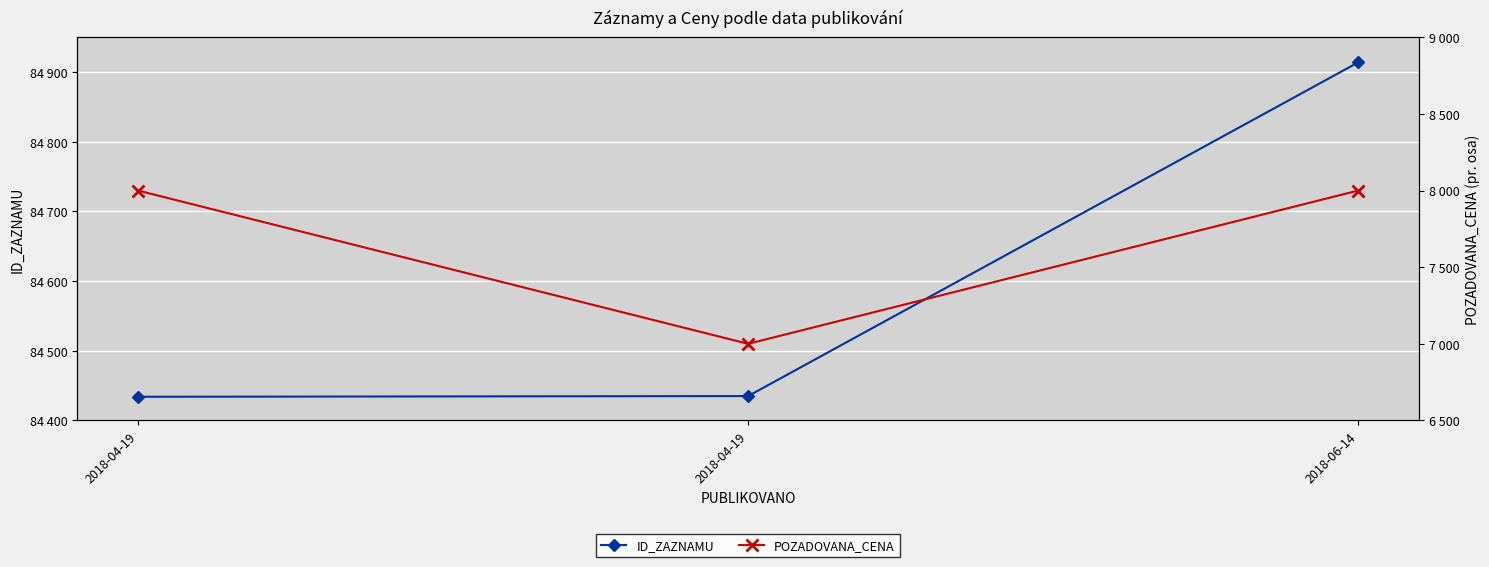

Between 2018-06-14 and 2018-04-19, which is larger?

2018-06-14